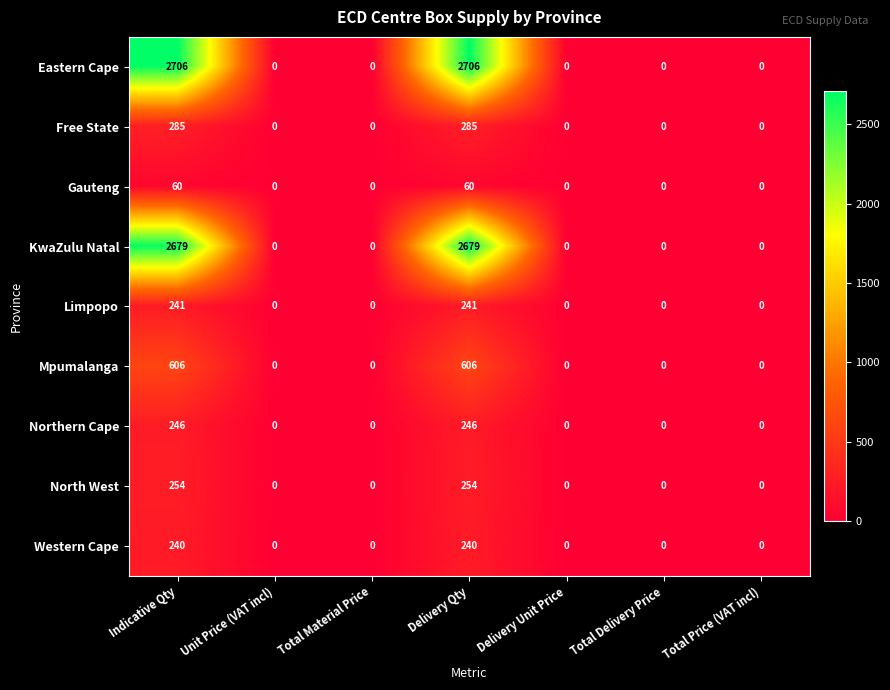

What is the sum of all Mpumalanga values?

1212